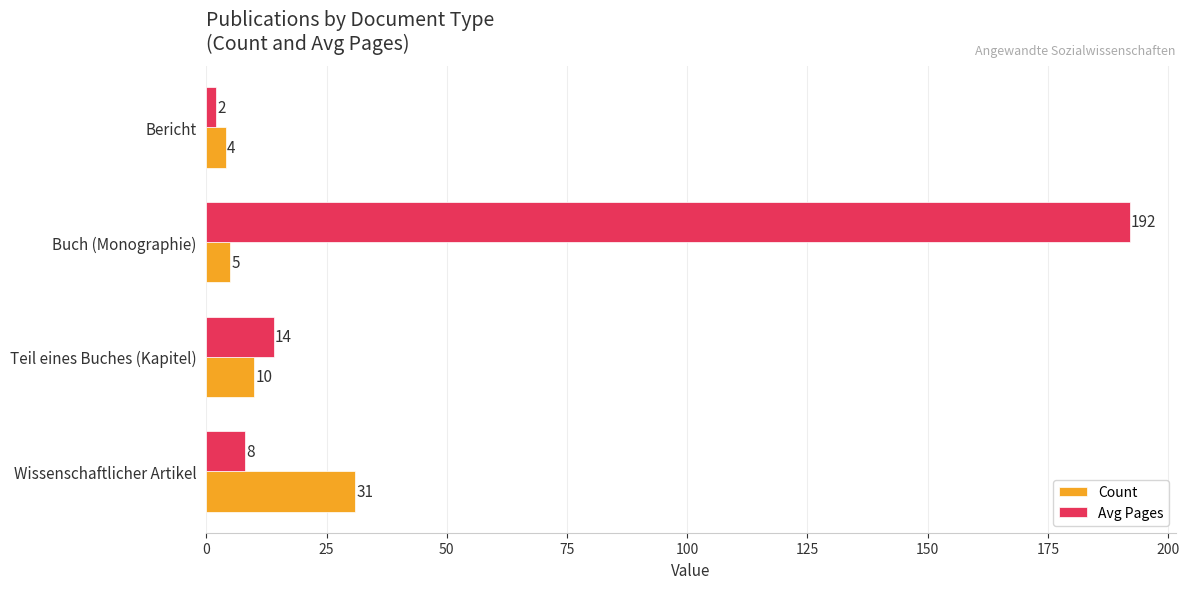

What is the highest value of the Avg Pages series?

192